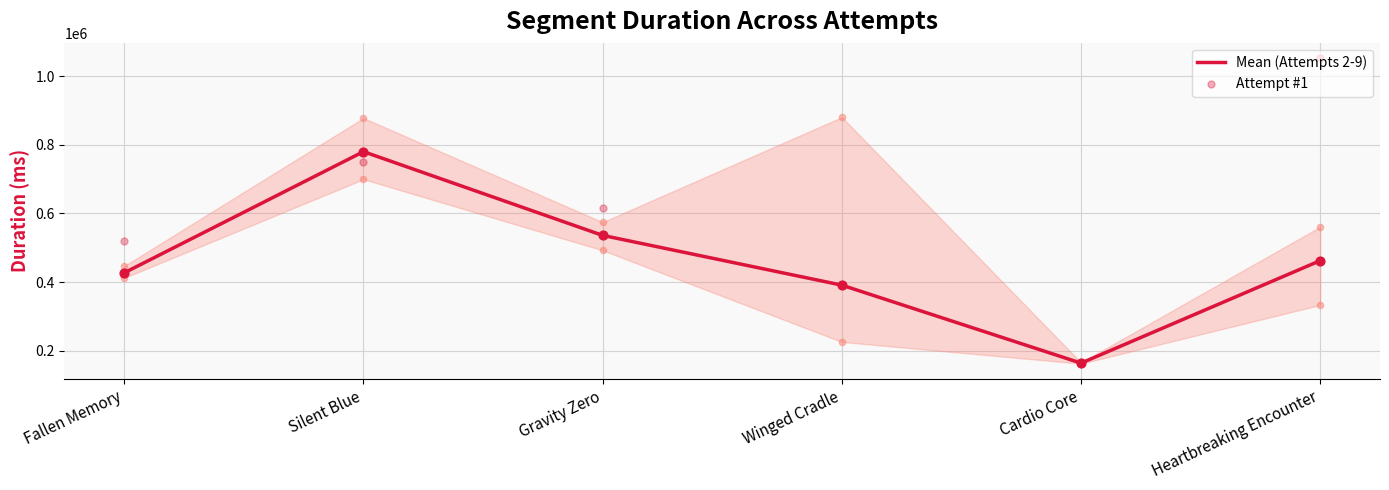

Which series reaches the maximum Y coordinate?

Attempt #1